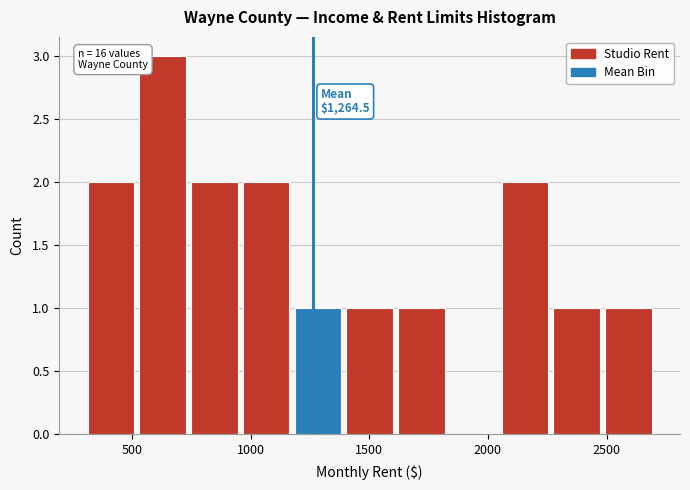

Over which range of the x-axis is the bar tallest?

500 to 750